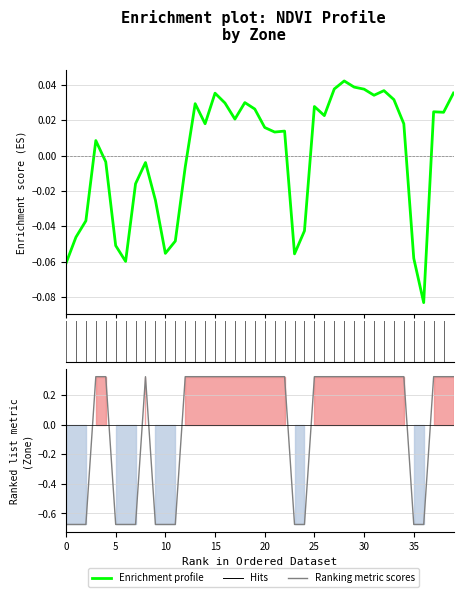

True or false: Zone has more than 1 points higher than both neighbors.

False